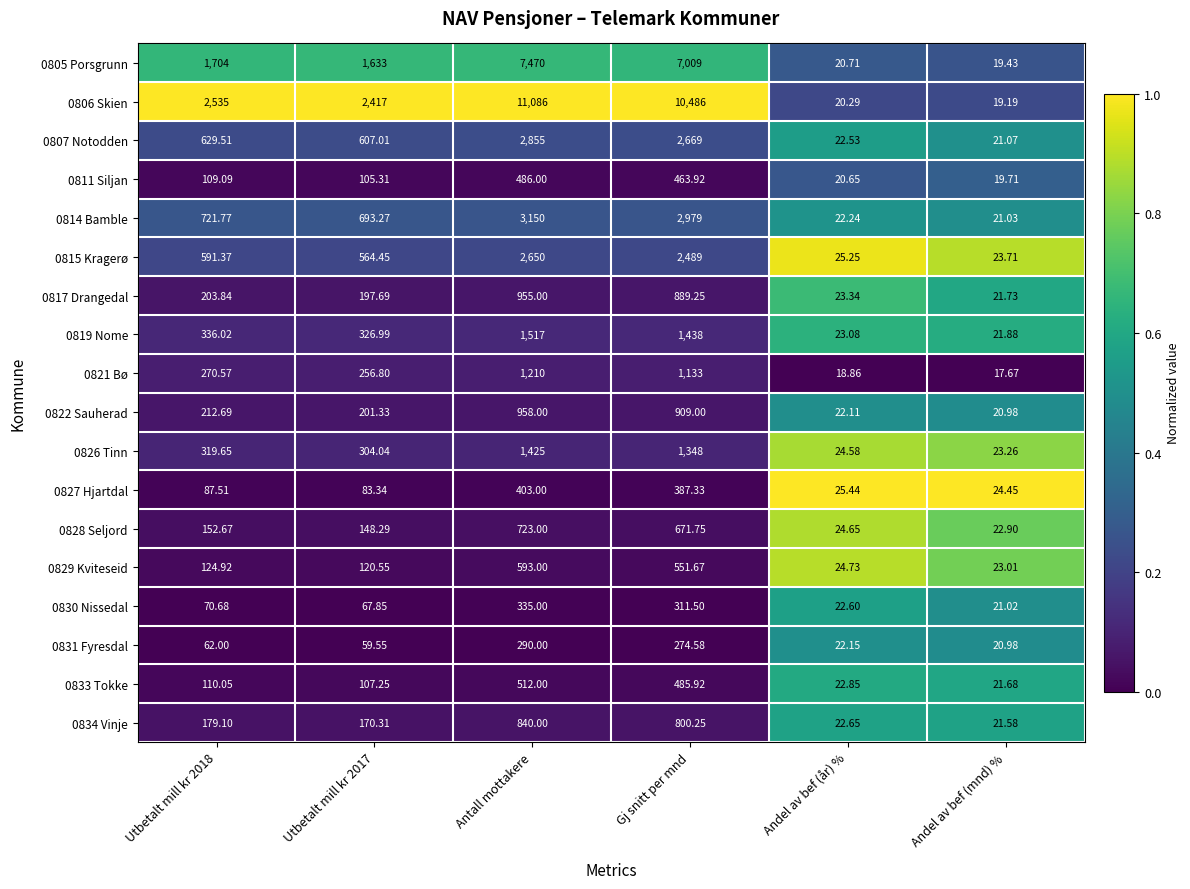

Is the value of 0806 Skien at Andel av bef (år) % greater than the value of 0819 Nome at Gj snitt per mnd?

No